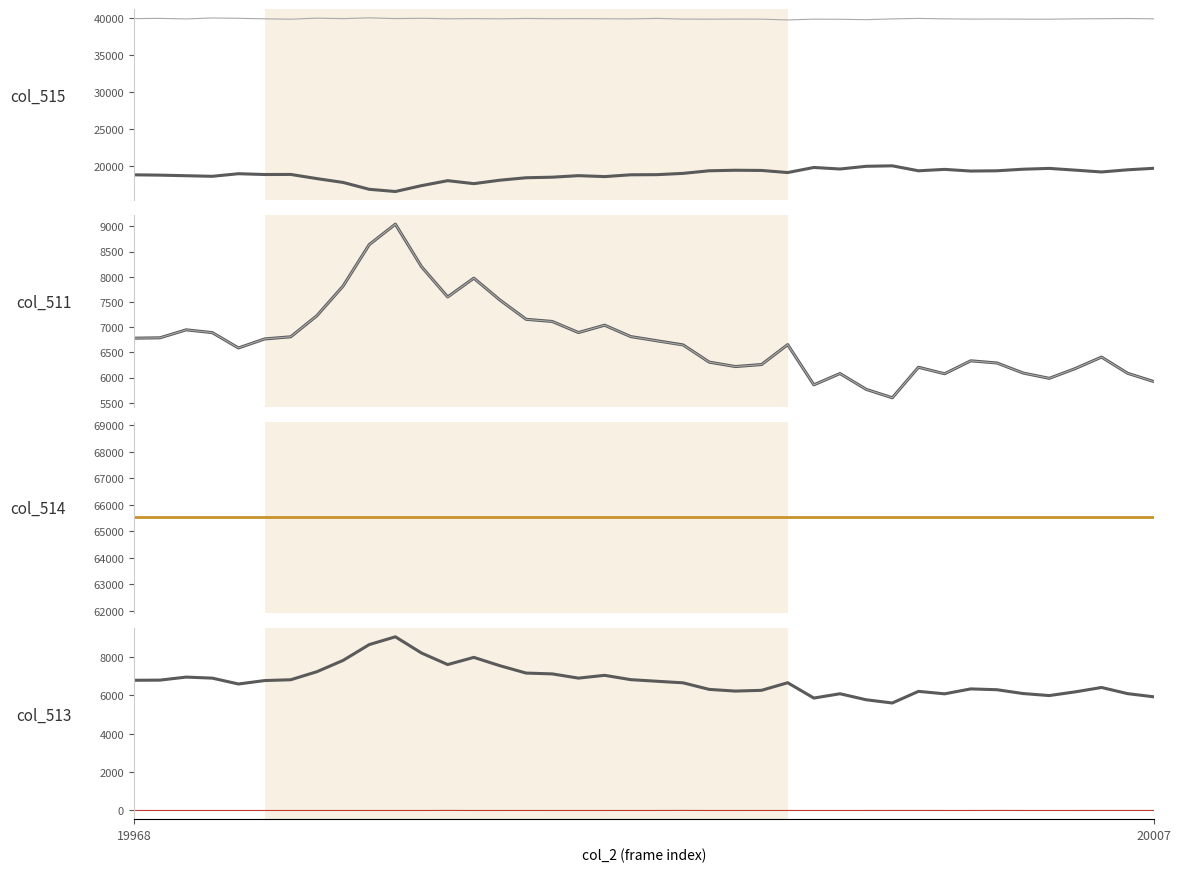

At how many categories does at least one series exceed 61597?

40